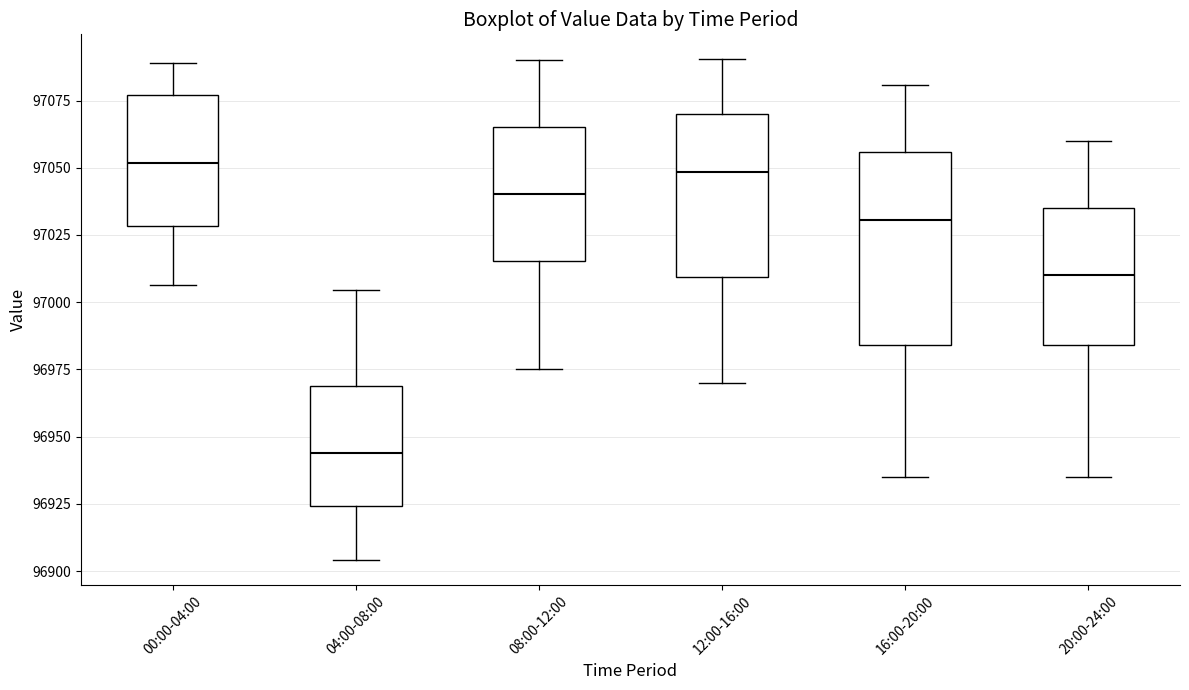

Which box's median line is the lowest?

04:00-08:00